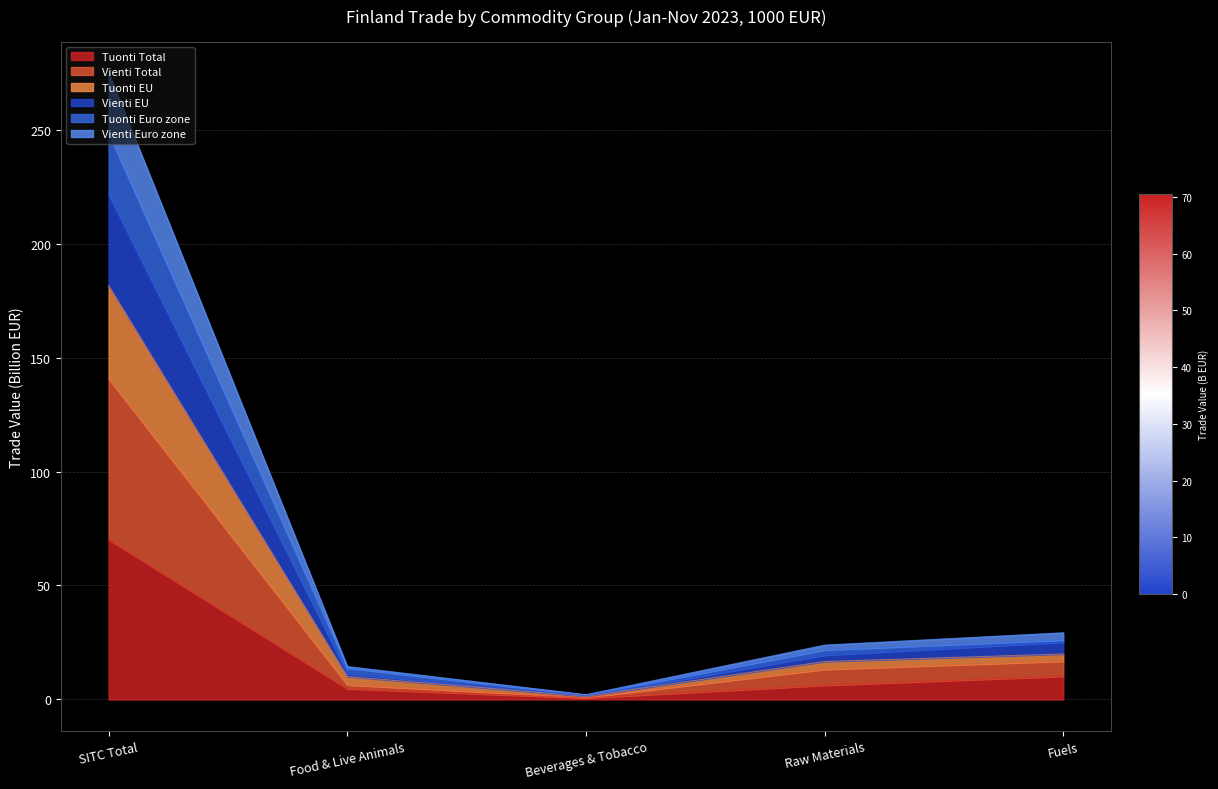

At which category is the sum across all series the highest?

SITC Total